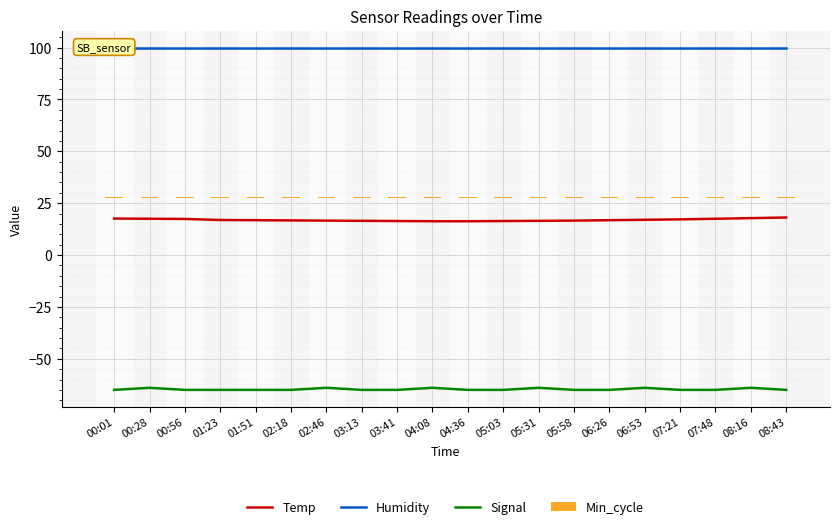

What is the sum of the Humidity values at 01:23 and 08:16?

199.8